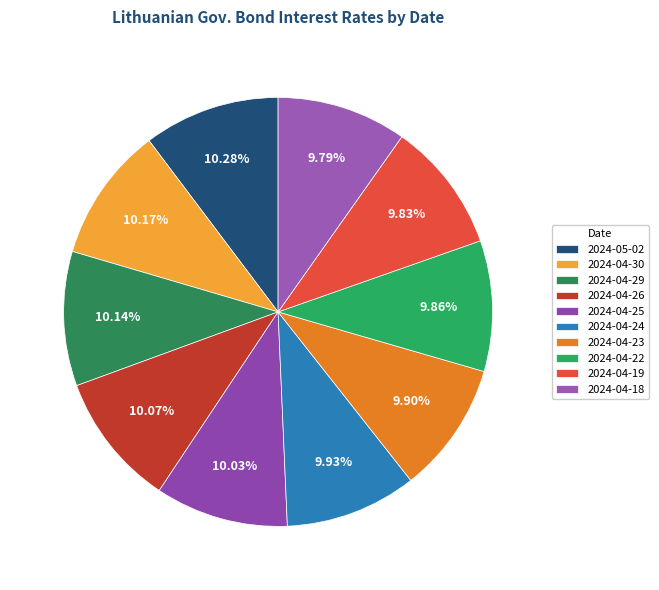

Does any single category account for the majority?

No